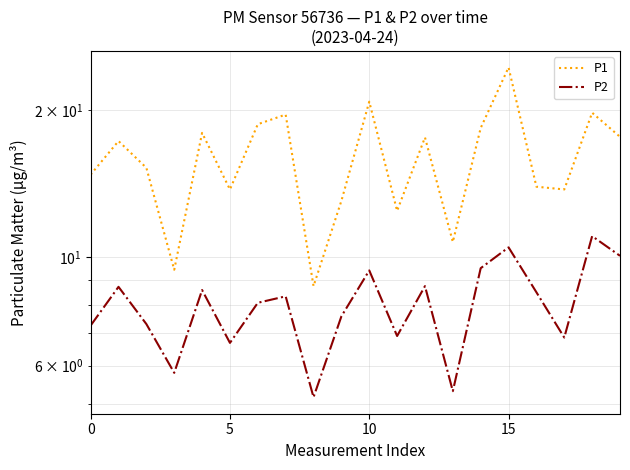

Reading left to right, extract all data points from this chart.

P1: 14.8	17.3	15.2	9.4	18.0	13.8	18.7	19.6	8.7	13.1	20.8	12.4	17.6	10.8	18.4	24.5	13.9	13.8	19.8	17.6
P2: 7.2	8.7	7.3	5.8	8.6	6.7	8.1	8.3	5.2	7.6	9.4	6.9	8.7	5.3	9.5	10.5	8.5	6.8	11.1	10.1